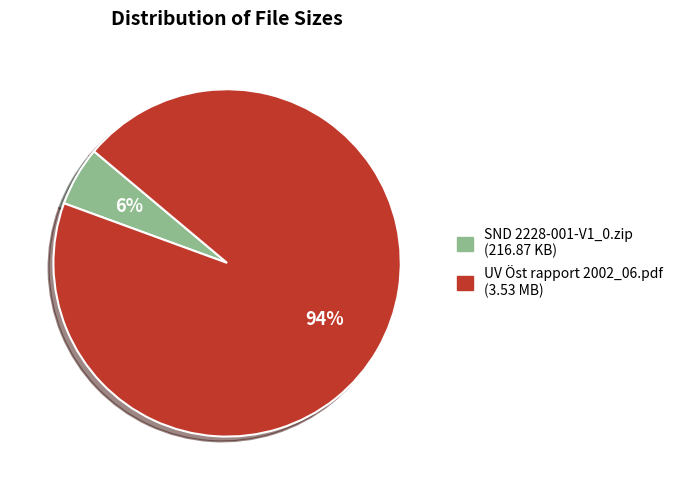

To the nearest percent, what is the average slice percentage?

50%